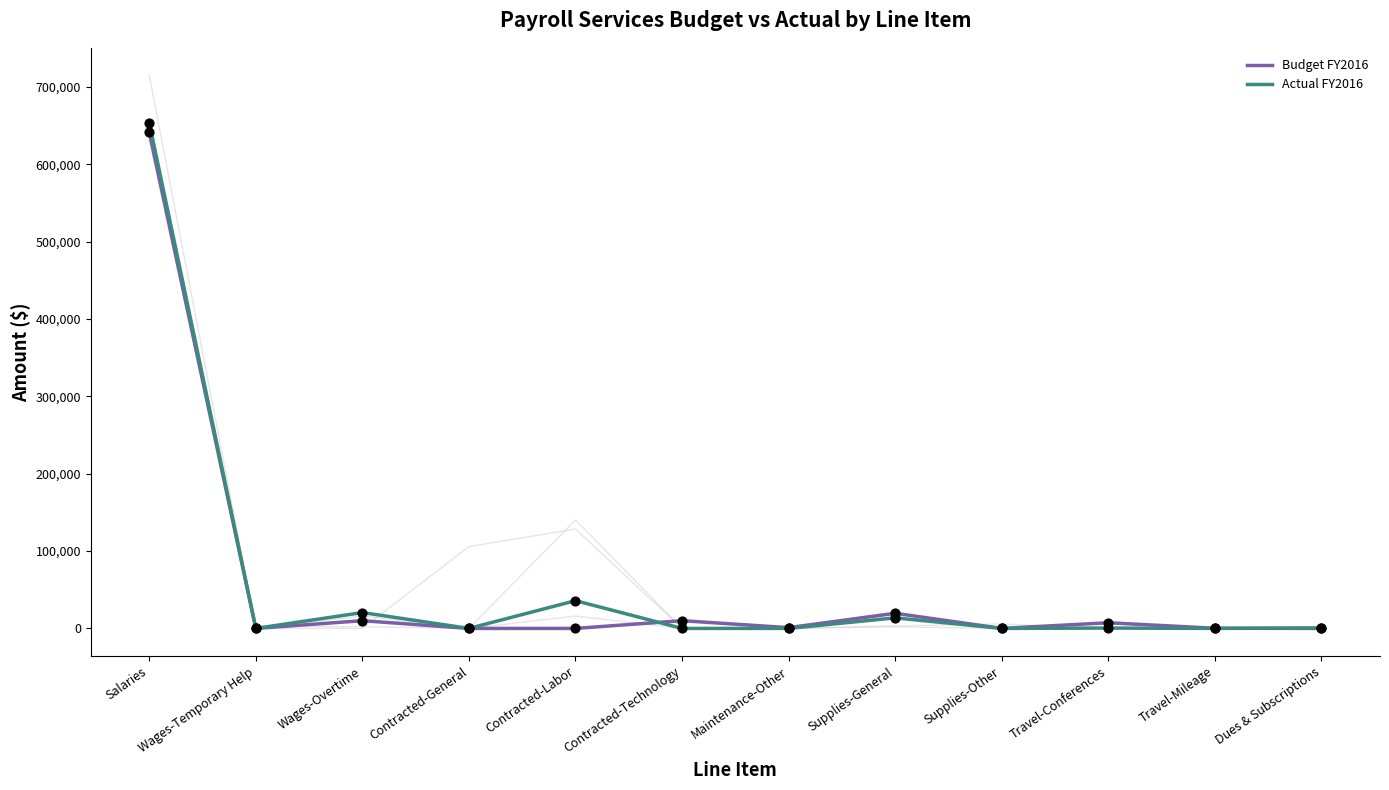

What are all the series names shown in the legend?

Budget FY2016, Actual FY2016